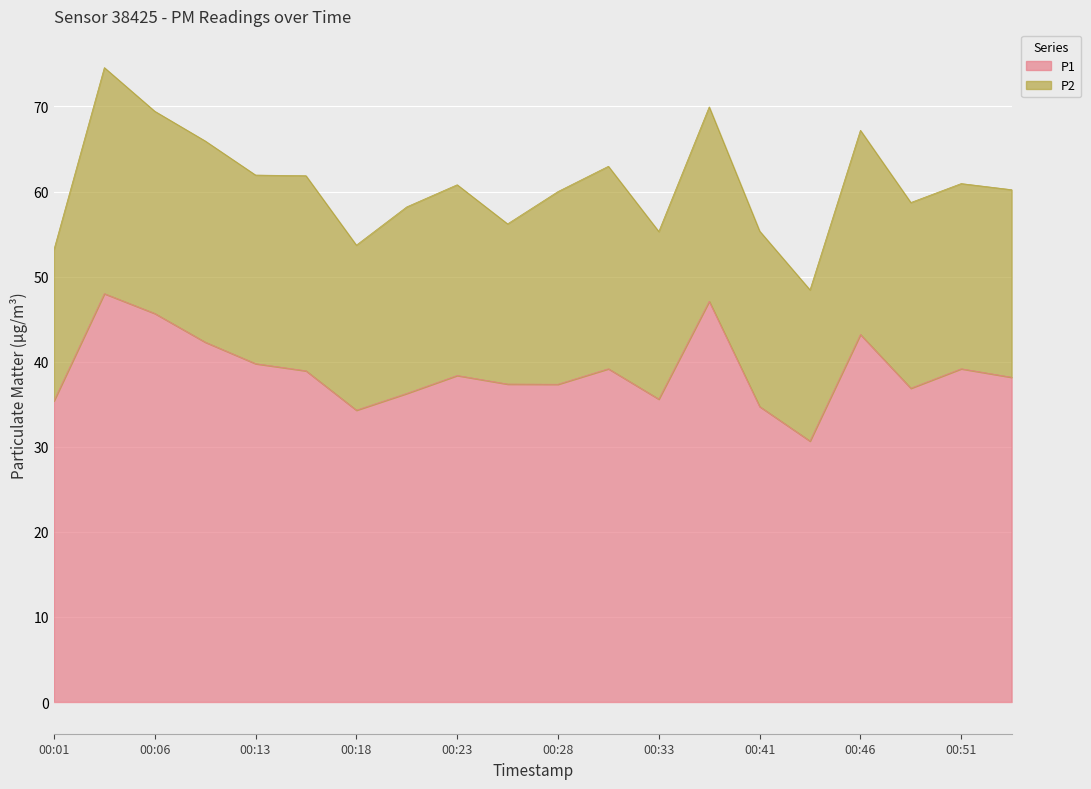

The value at 00:26 is 59.1. True or false?

False